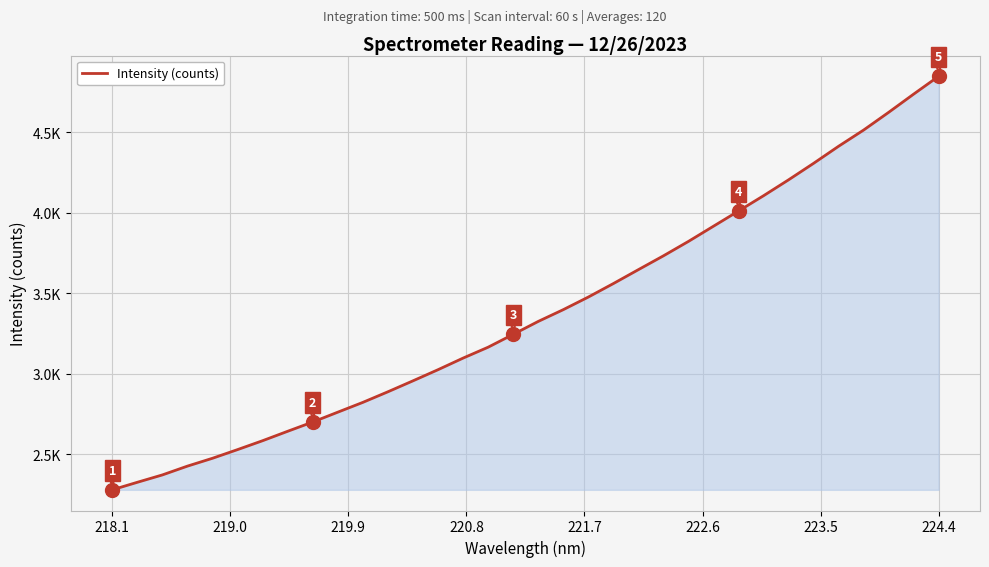

Does the chart have visible grid lines?

Yes